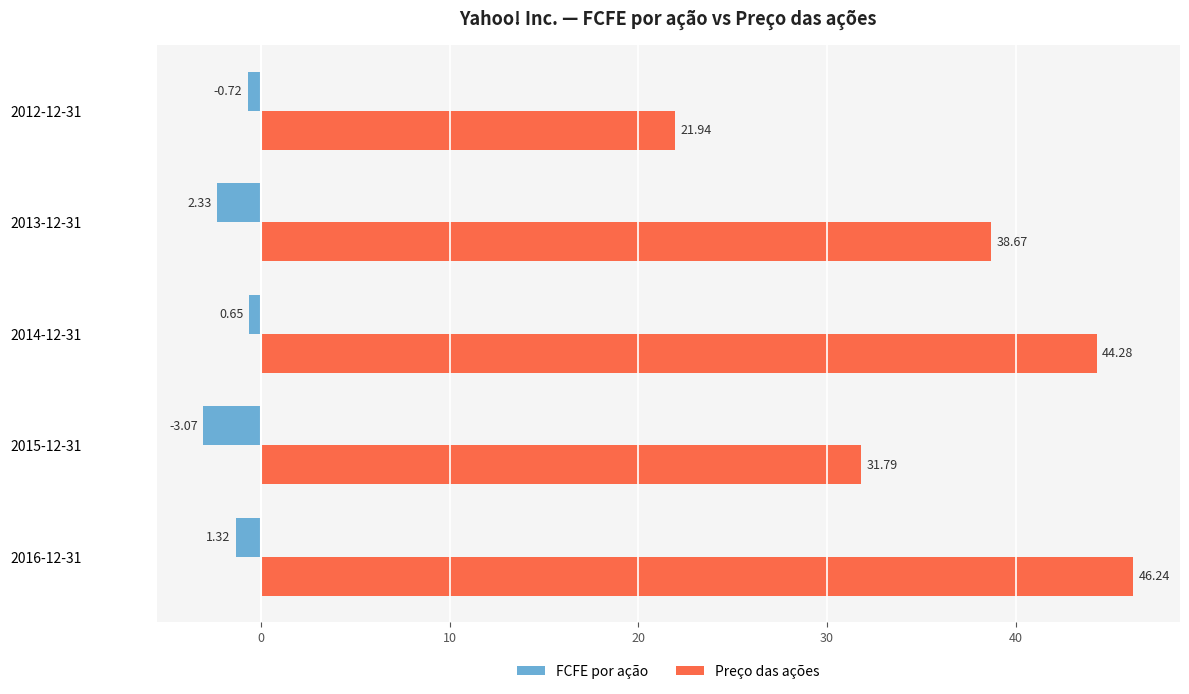

What is the sum of the Preço das ações values at 2013-12-31 and 2012-12-31?

60.6